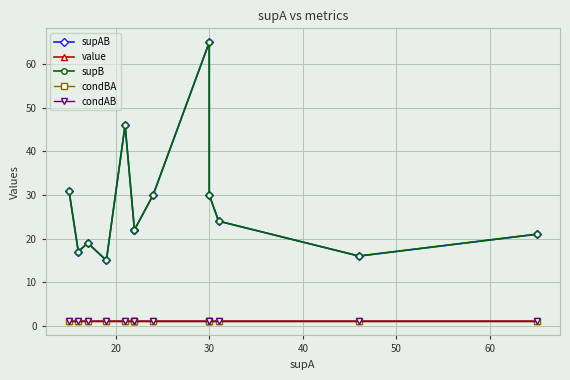

At how many categories does at least one series exceed 36?

2